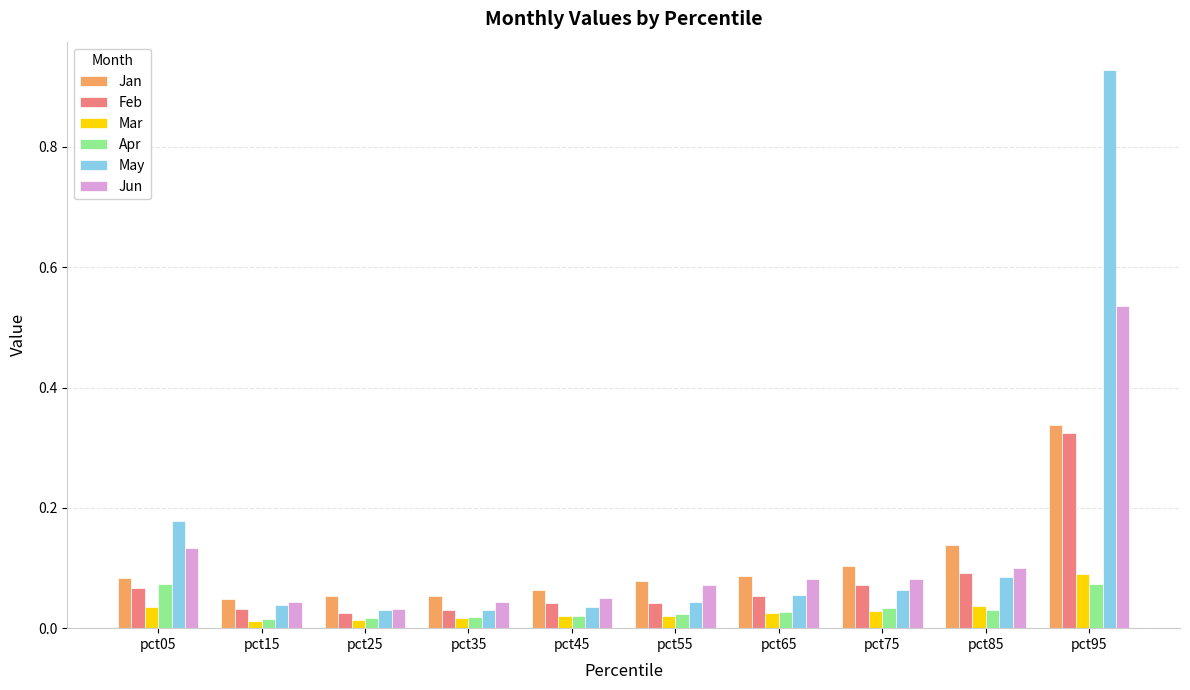

Which category has the highest value in the Feb series?

pct95